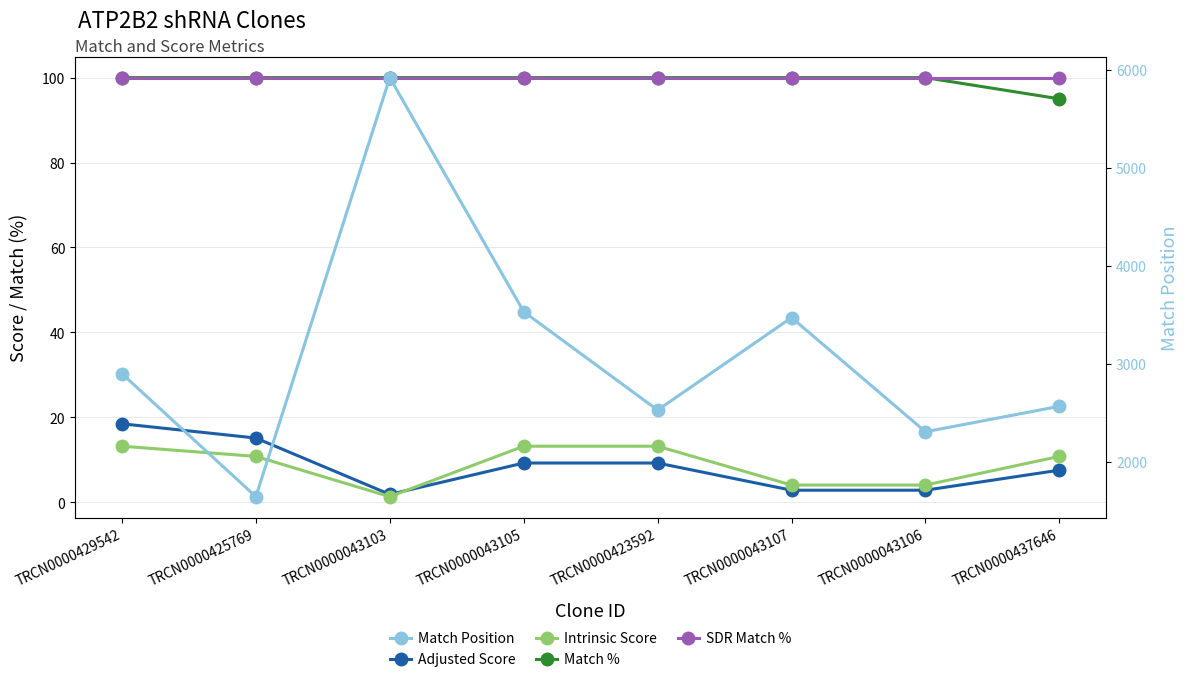

True or false: Match % has a value of 65.7 at TRCN0000437646.

False